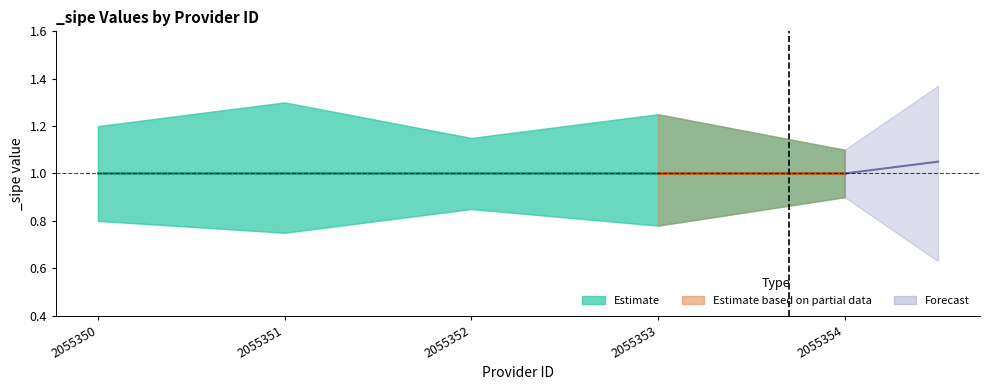

How many _sipe_lower values are between 0 and 1?

5